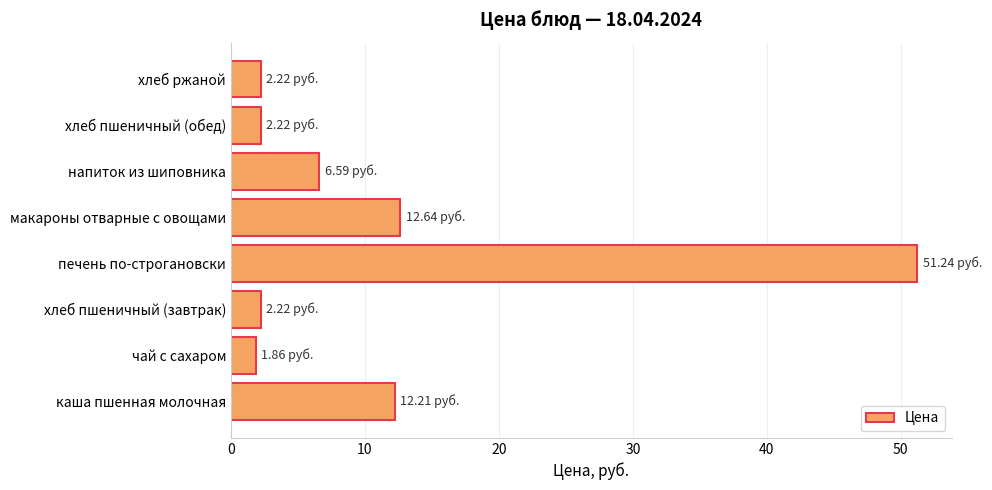

Count the number of values greater than 6.

4